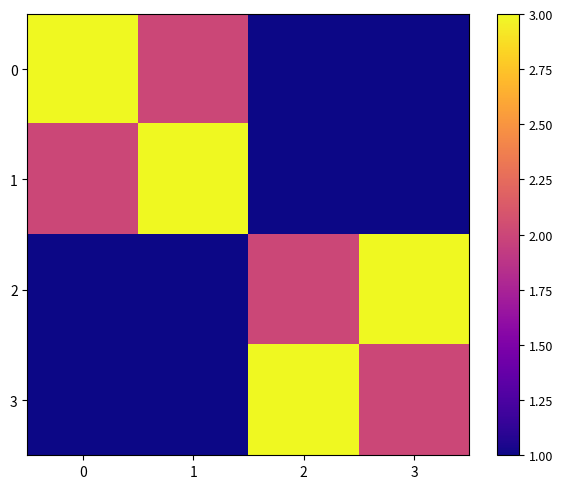

Which series has the largest total across all categories?

row_0